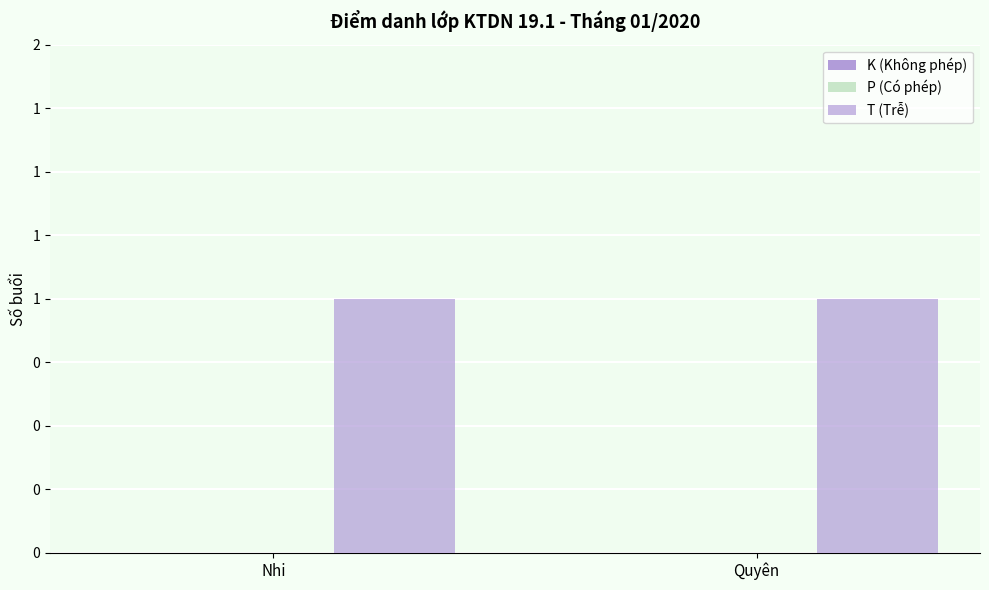

Which label corresponds to the largest value in the chart?

Nhi